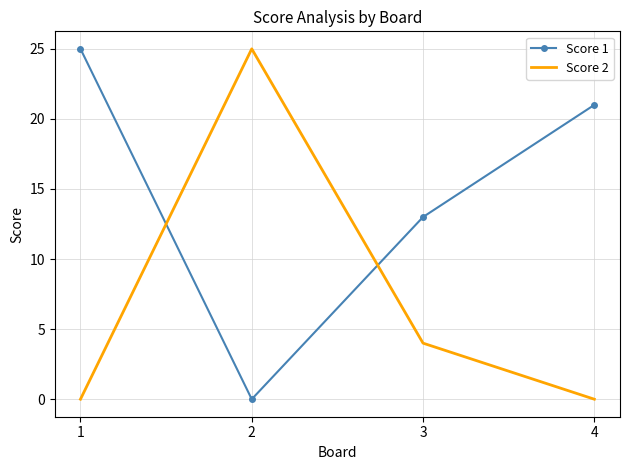

What is the difference between the maximum and second lowest values in the Score 1 series?

12